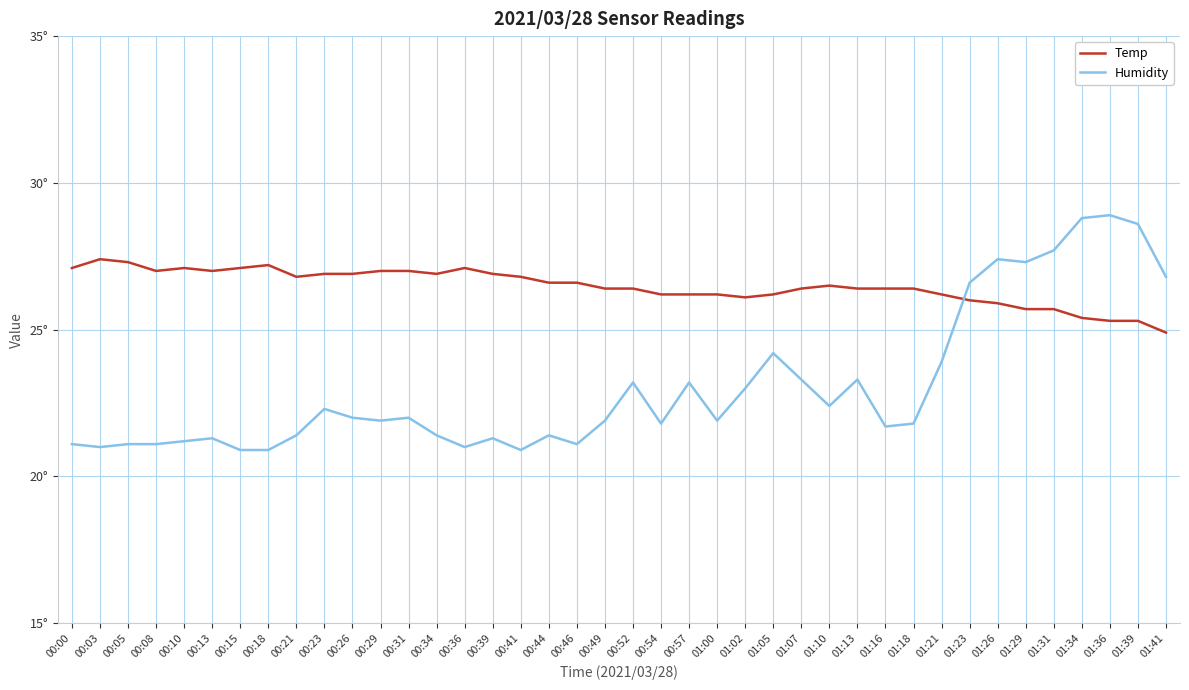

How many series are shown in this chart?

2